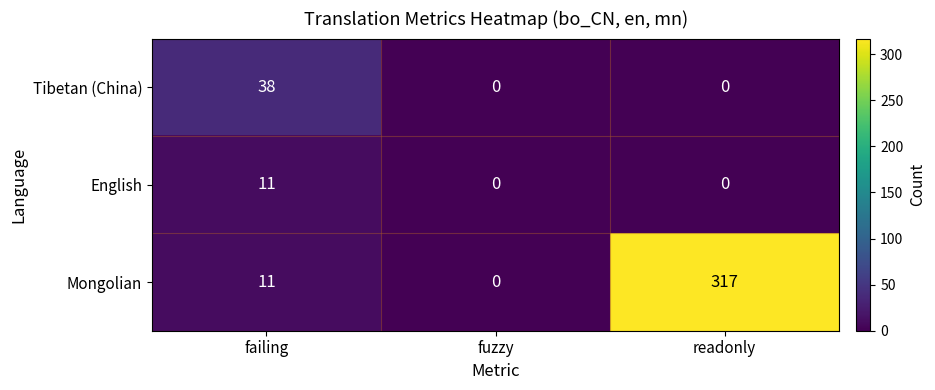

Which category has the highest value in the Tibetan (China) series?

failing